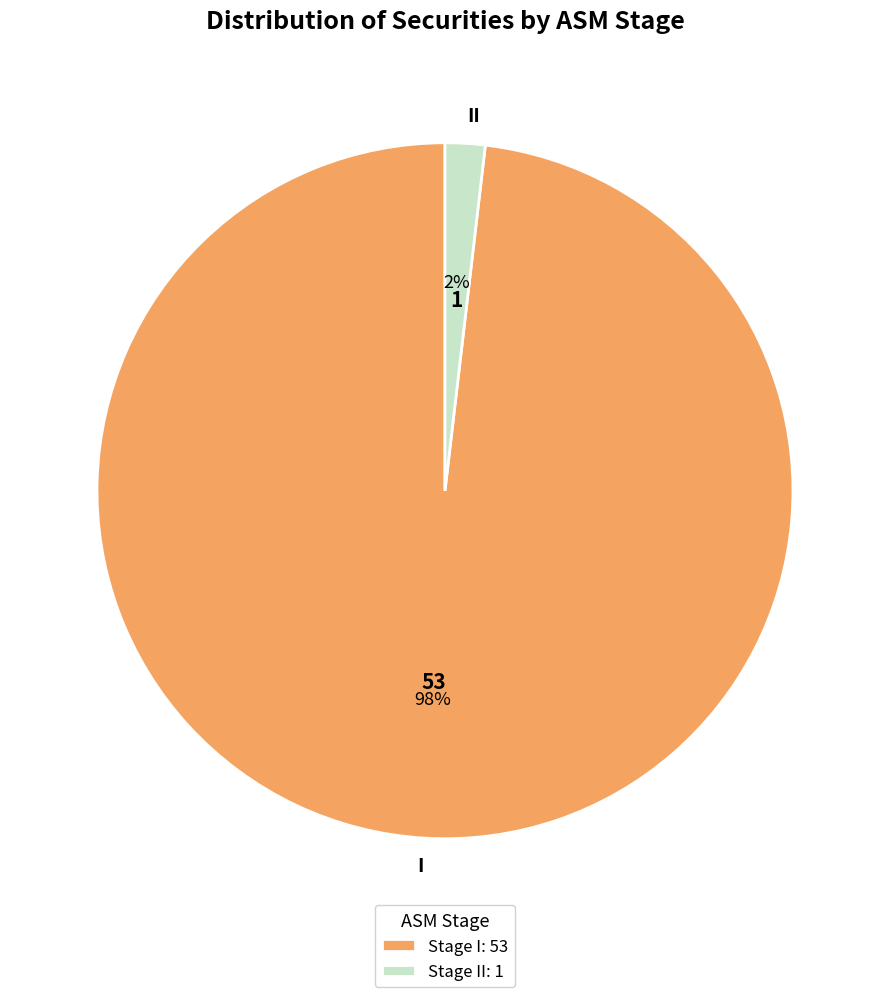

Which has a higher value, II or I?

I